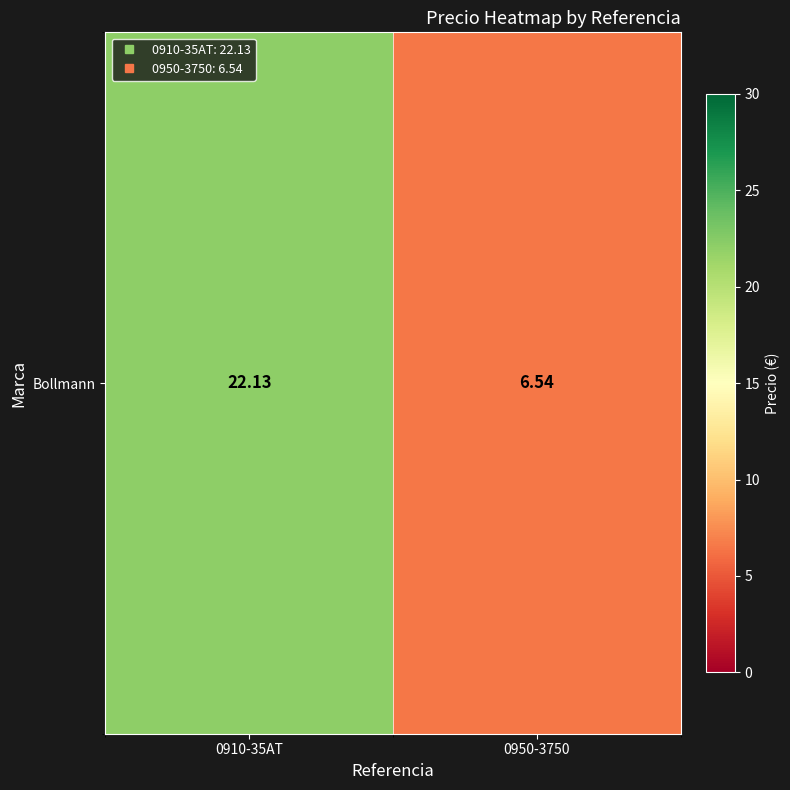

Reading left to right, extract all data points from this chart.

22.1	6.5